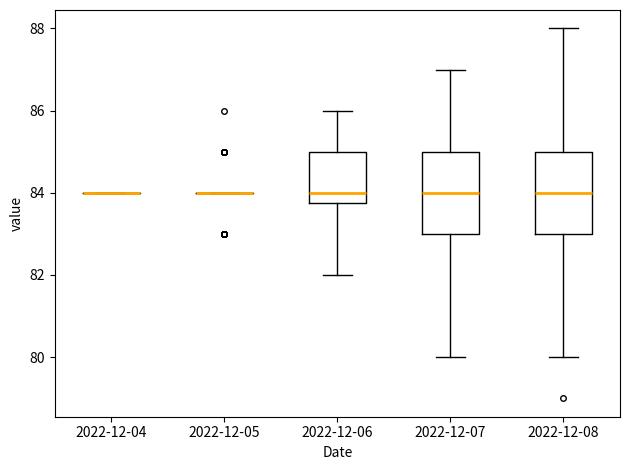

Where does the median line of the box for 2022-12-07 sit on the y-axis? The values are not printed on the chart, so give them approximately, as read against the axis.

84.0